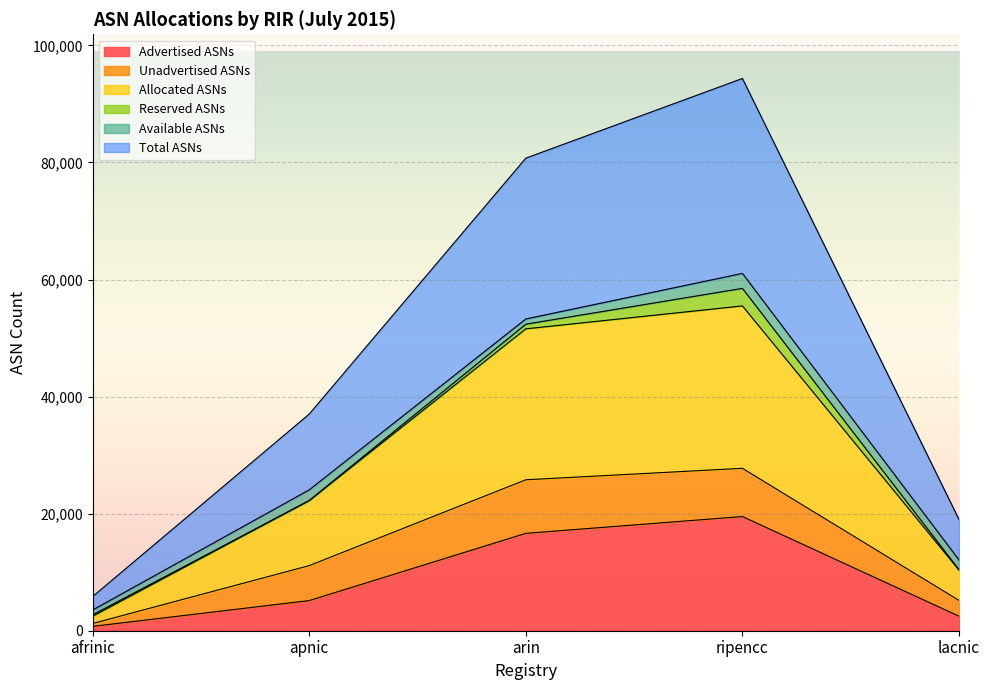

Is it true that Total ASNs equals 8187 at apnic?

False